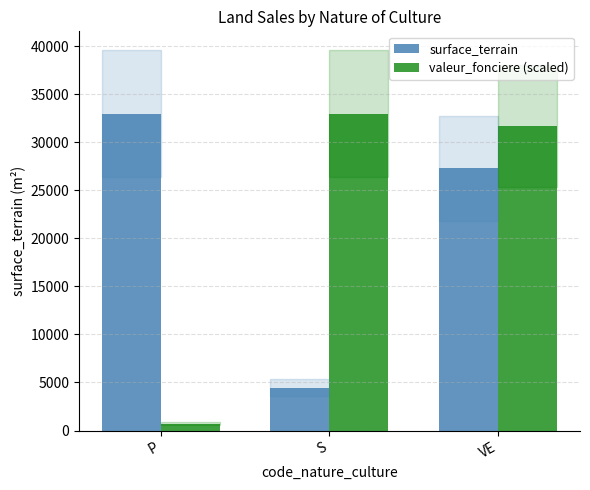

How many series are shown in this chart?

2